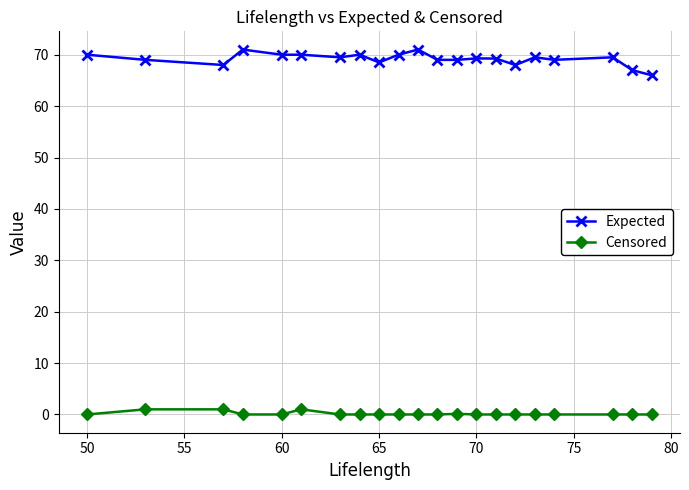

At how many categories does at least one series exceed 26?

21